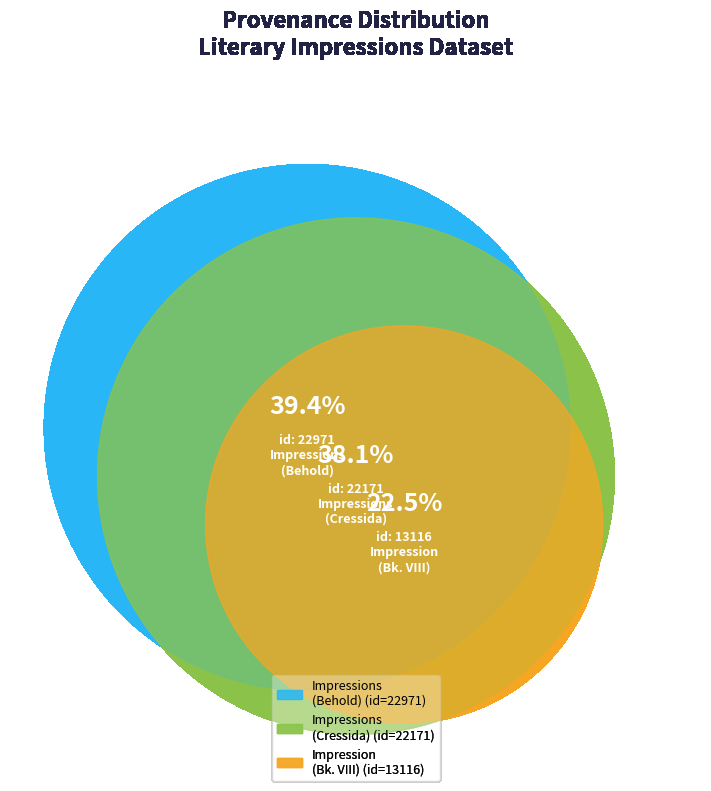

To the nearest percent, what is the average slice percentage?

33%